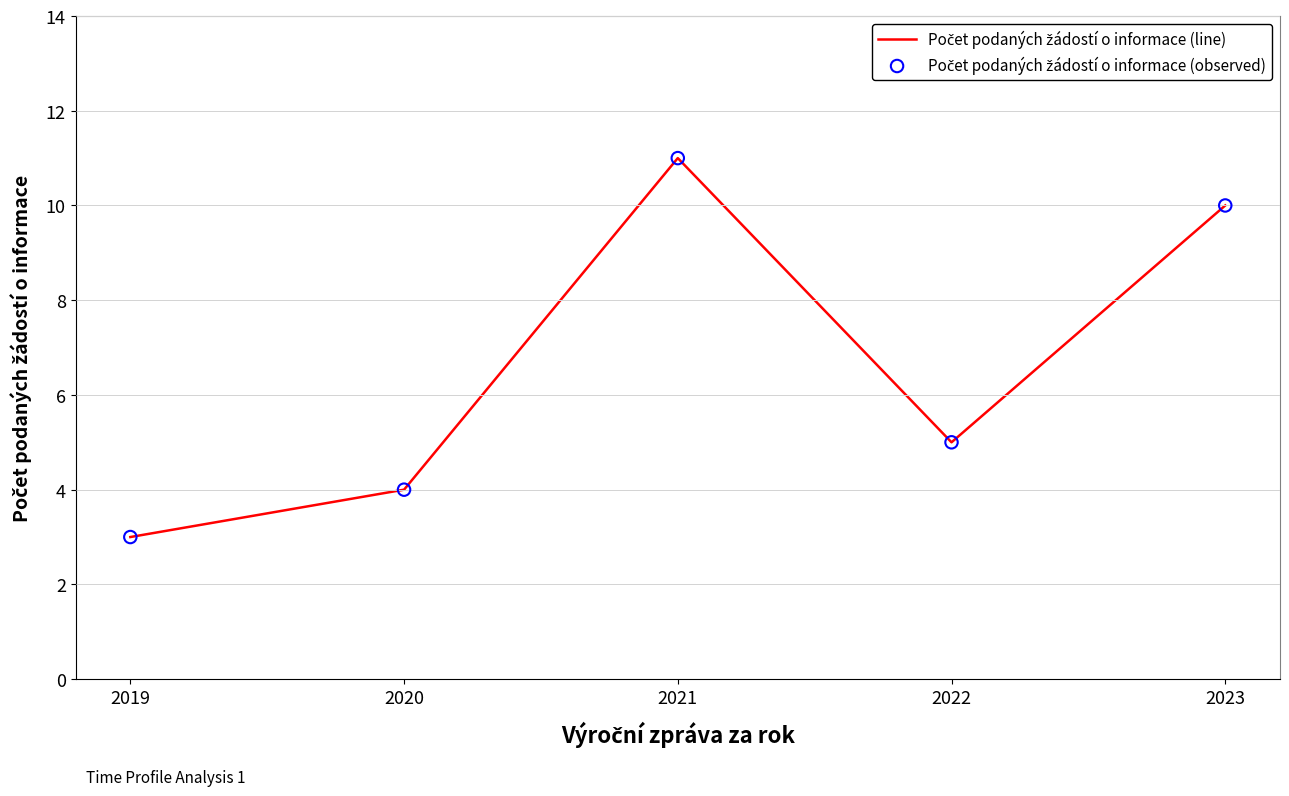

How many interior local peaks (higher than both neighbors) does the data have?

1